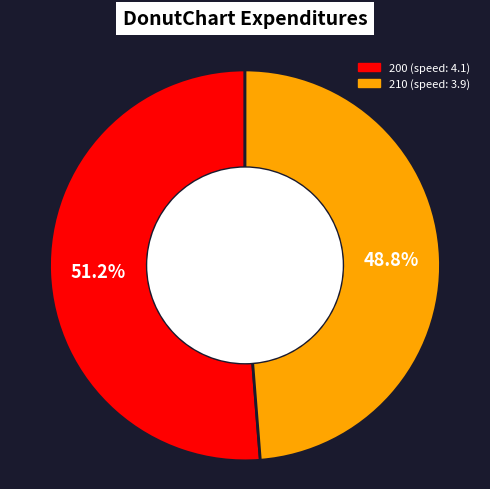

Approximately how many times larger is the value at 210 compared to 200?

1.0